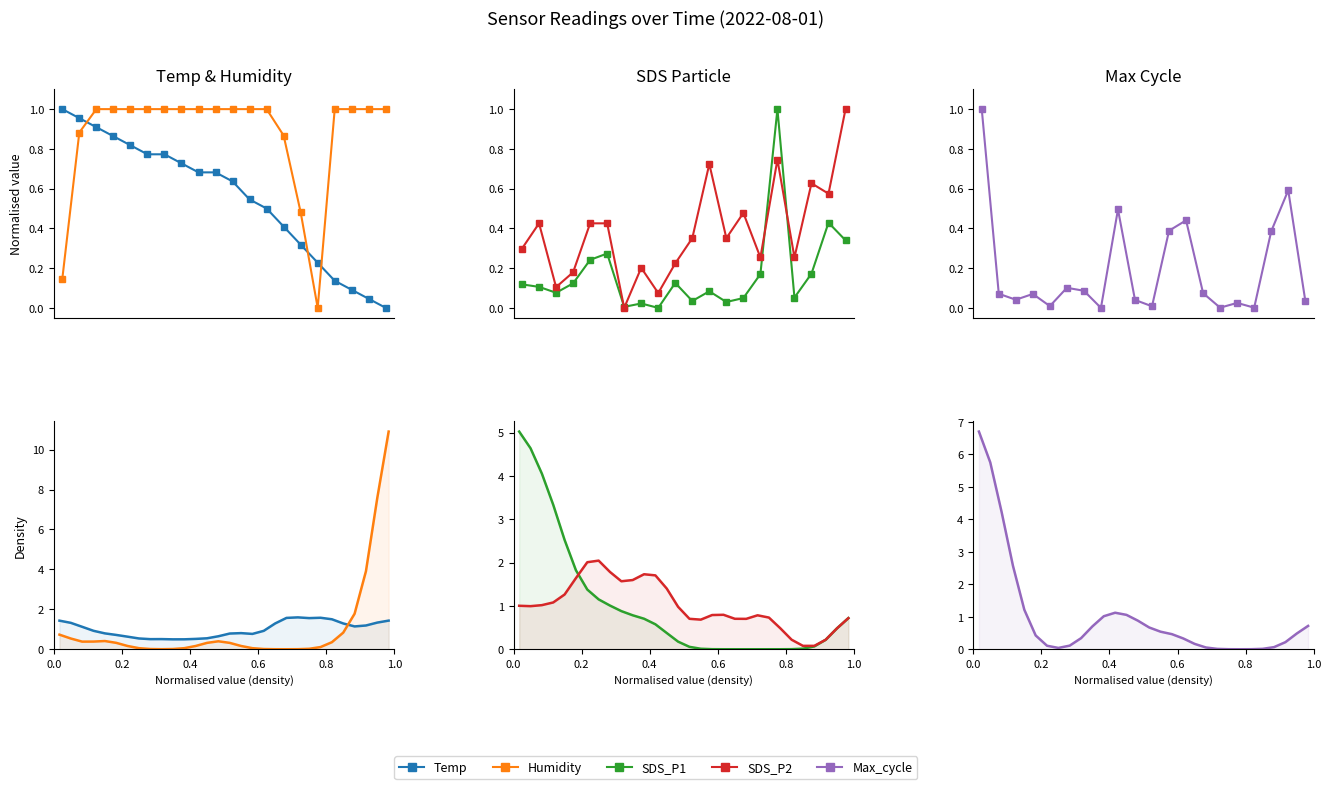

List the series in order of their peak value, highest first.

Humidity, Max_cycle, SDS_P1, SDS_P2, Temp